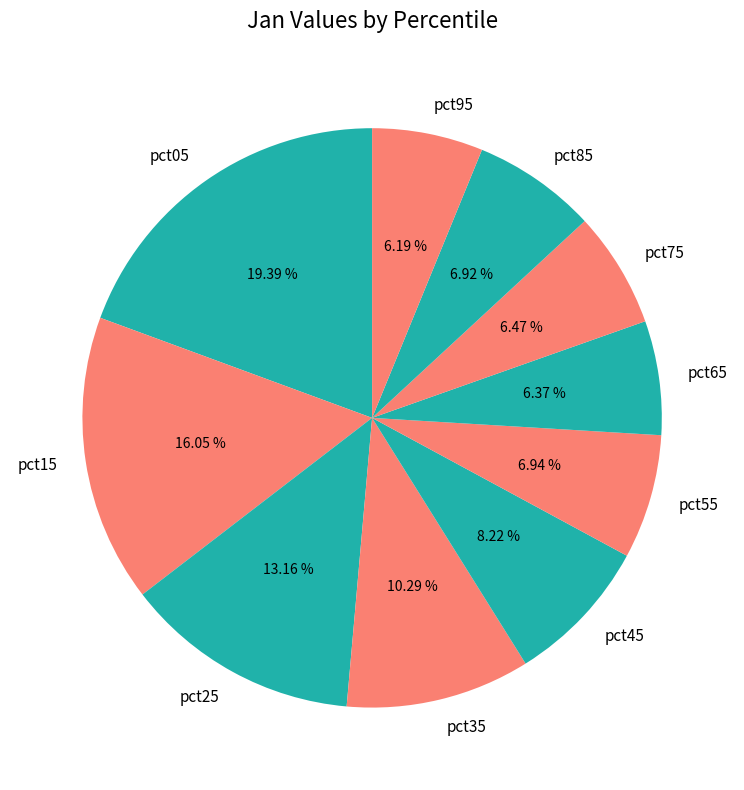

To the nearest percent, what is the average slice percentage?

10%